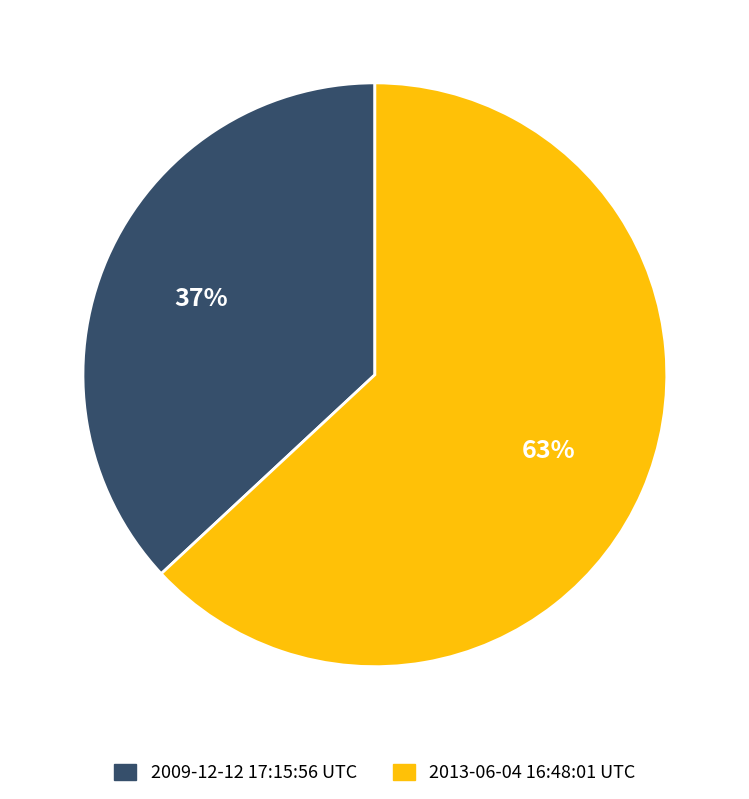

To the nearest percent, what is the average slice percentage?

50%